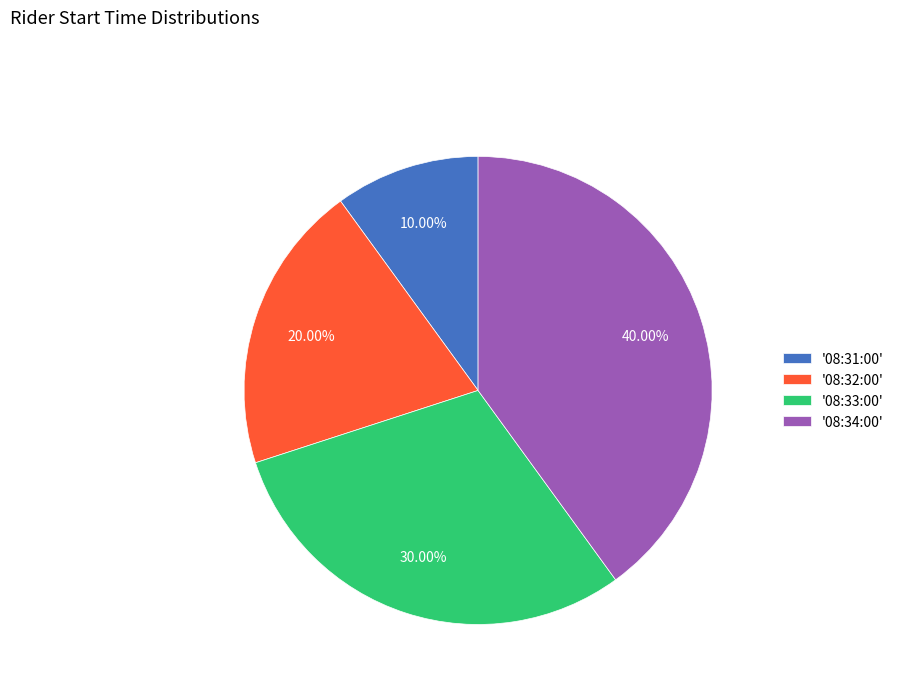

How many slices are in this pie chart?

4